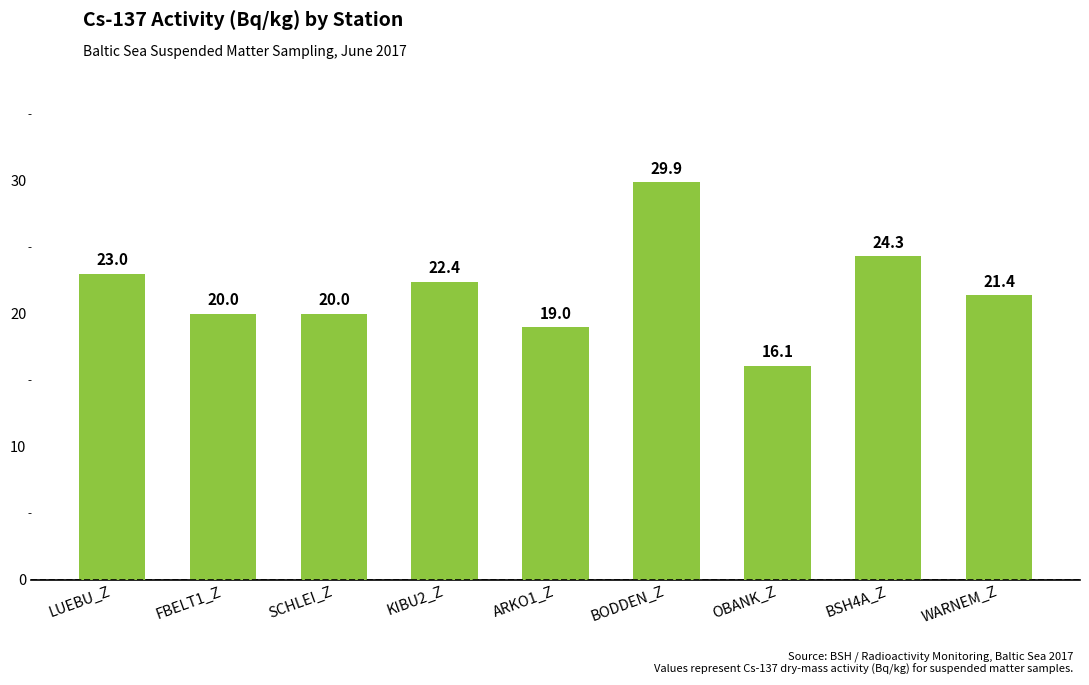

What is the value of the 7th bar from the left?

16.1